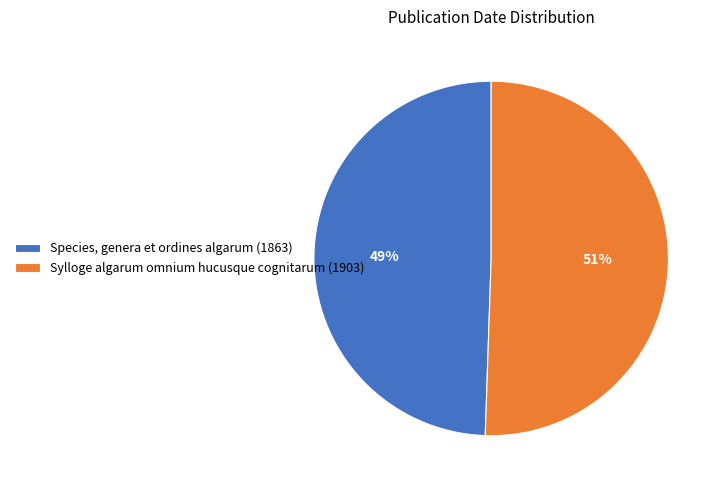

To the nearest percent, what percentage of the pie is Sylloge algarum omnium hucusque cognitarum (1903)?

51%